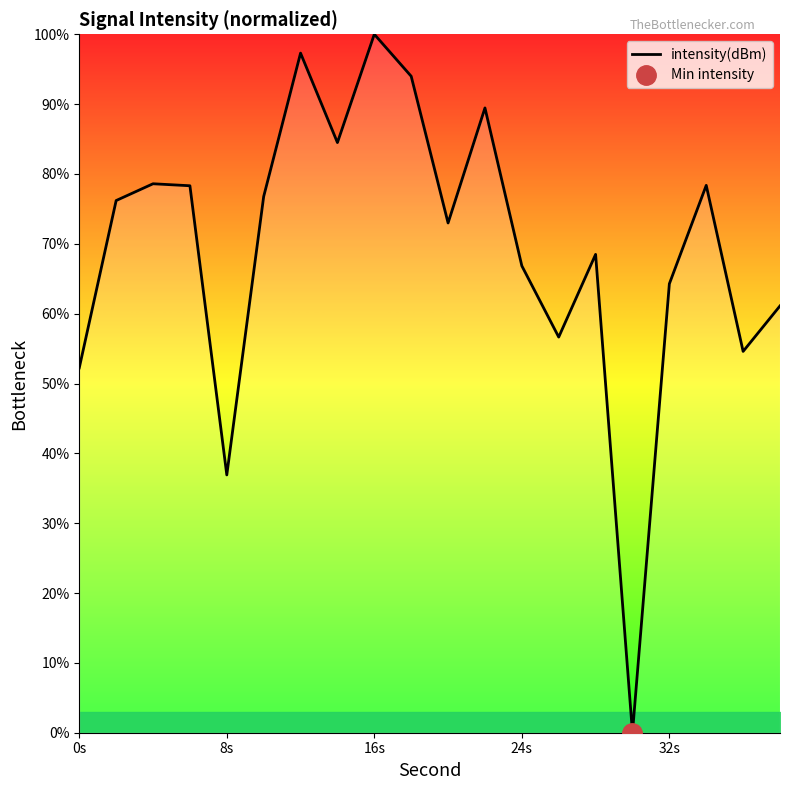

What is the maximum value shown in the chart?

100.0